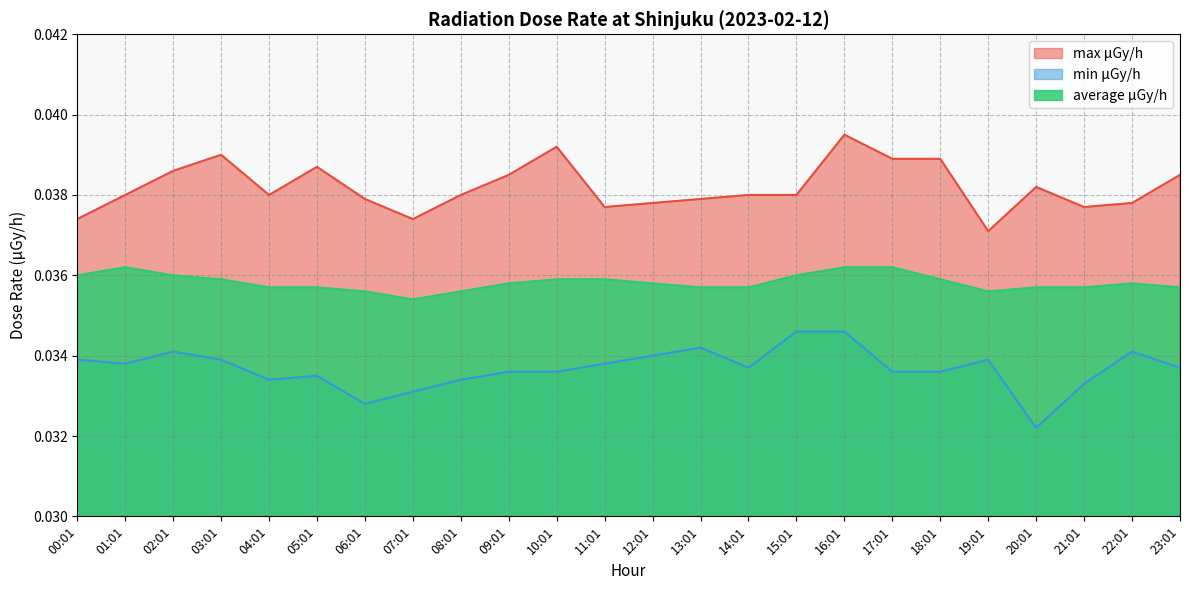

How many lines are shown in the chart?

3